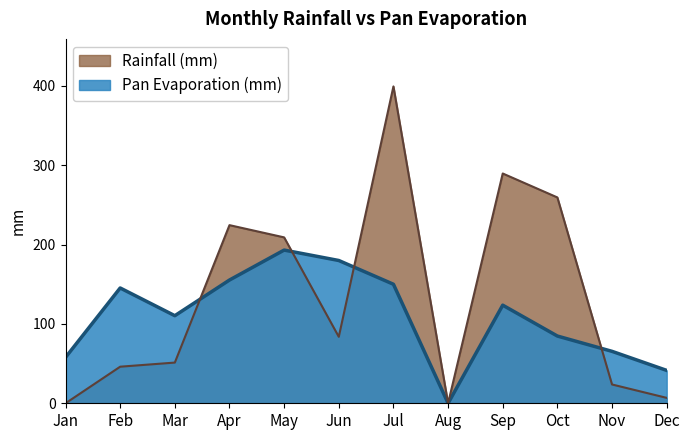

What is the value of the Rainfall (mm) point at the 5th from the left?

209.1